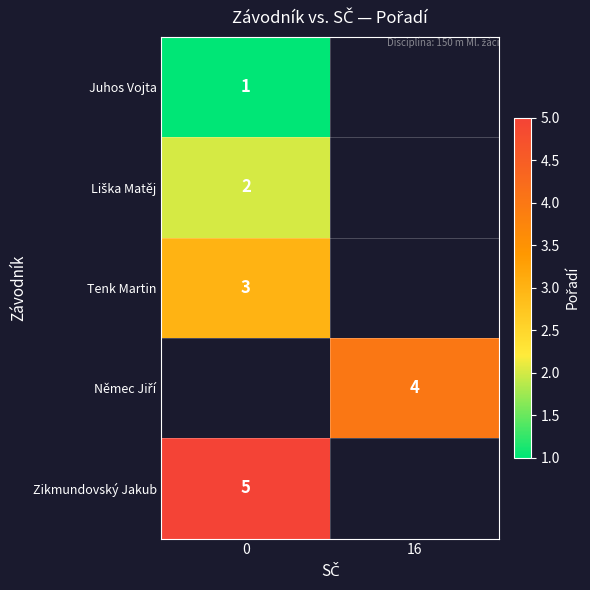

True or false: Tenk Martin has a value of 1 at 0.

False